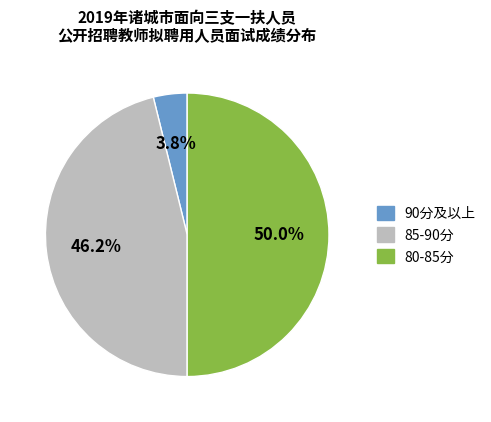

Does 90分及以上 represent more than half of the total?

No